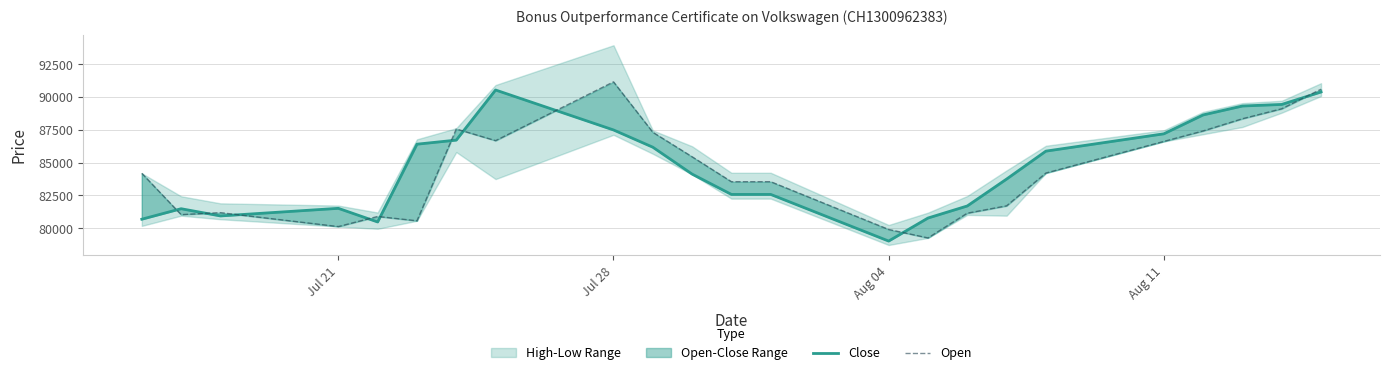

Which series has the largest total across all categories?

Close